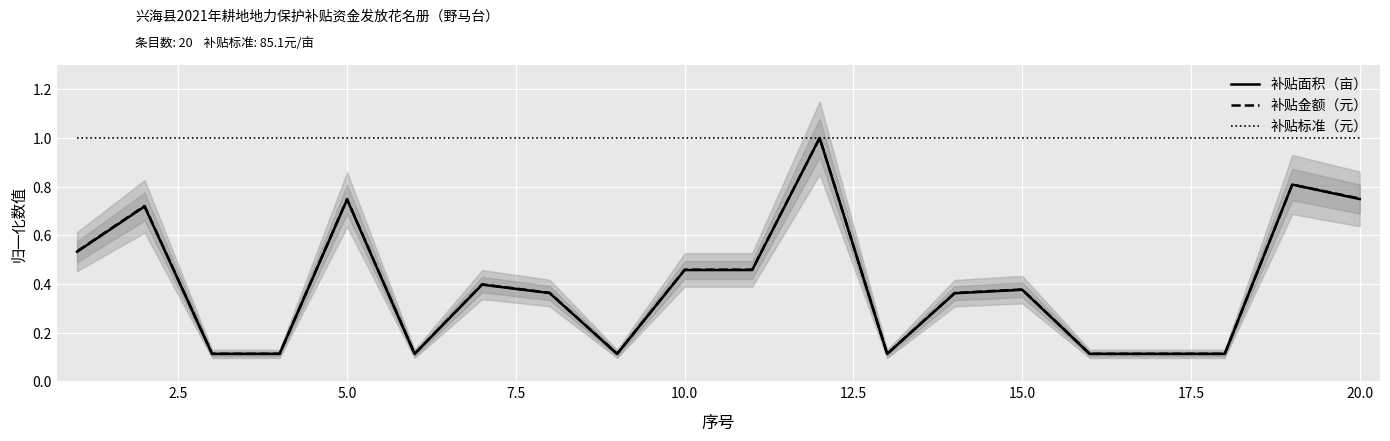

What is the maximum value shown in the chart?

1.0